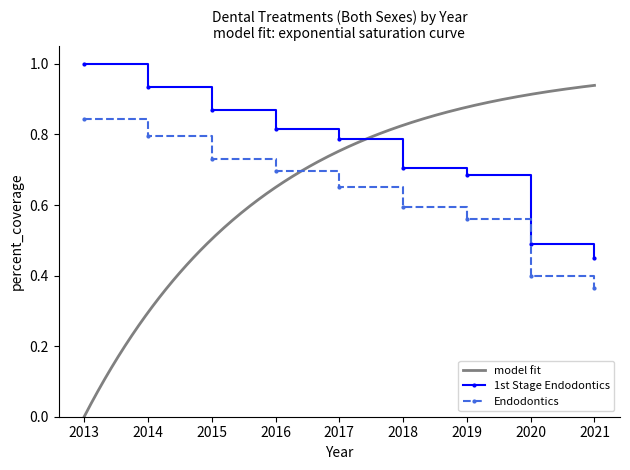

Which series has the largest range (max minus min)?

1st Stage Endodontics